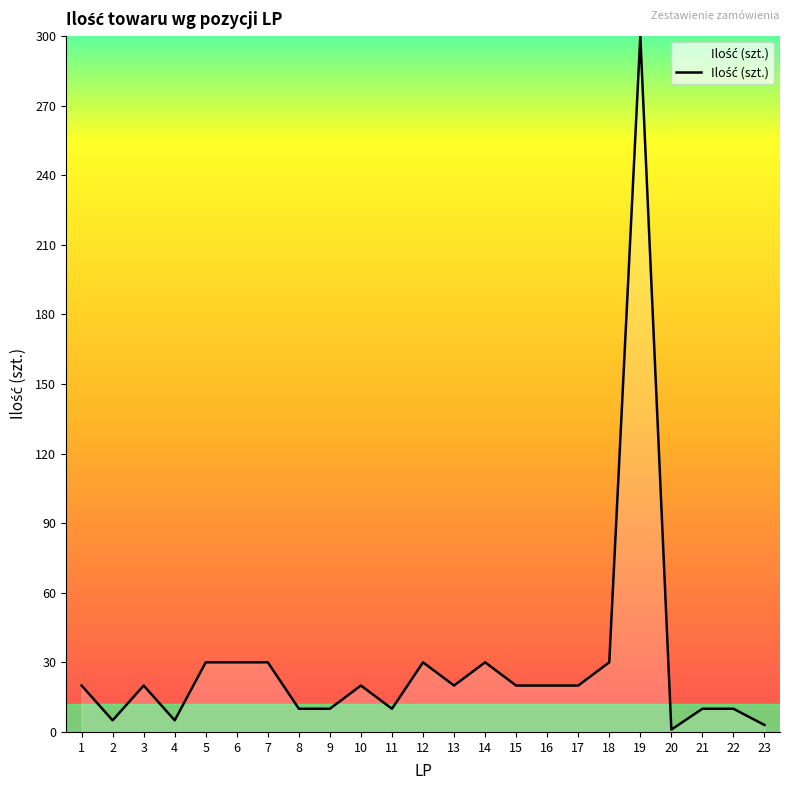

Approximately how many times larger is the value at 16 compared to 13?

1.0